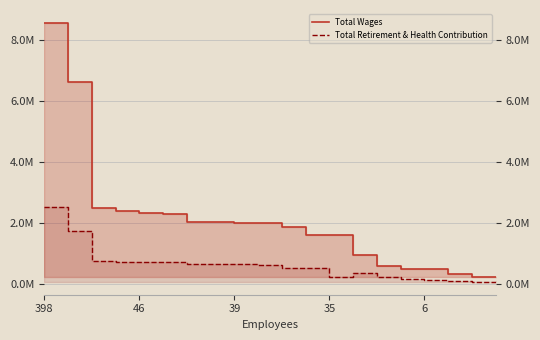

True or false: Total Wages and Total Retirement & Health Contribution intersect in this chart.

False